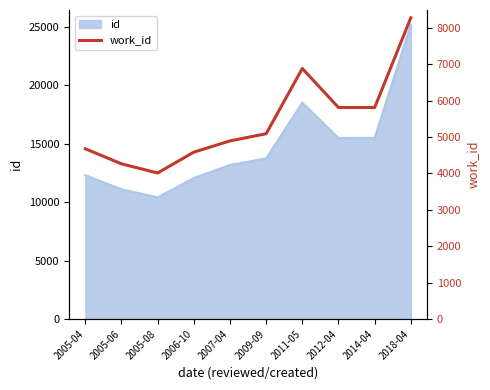

What is the value of the 4th point from the left?

4582